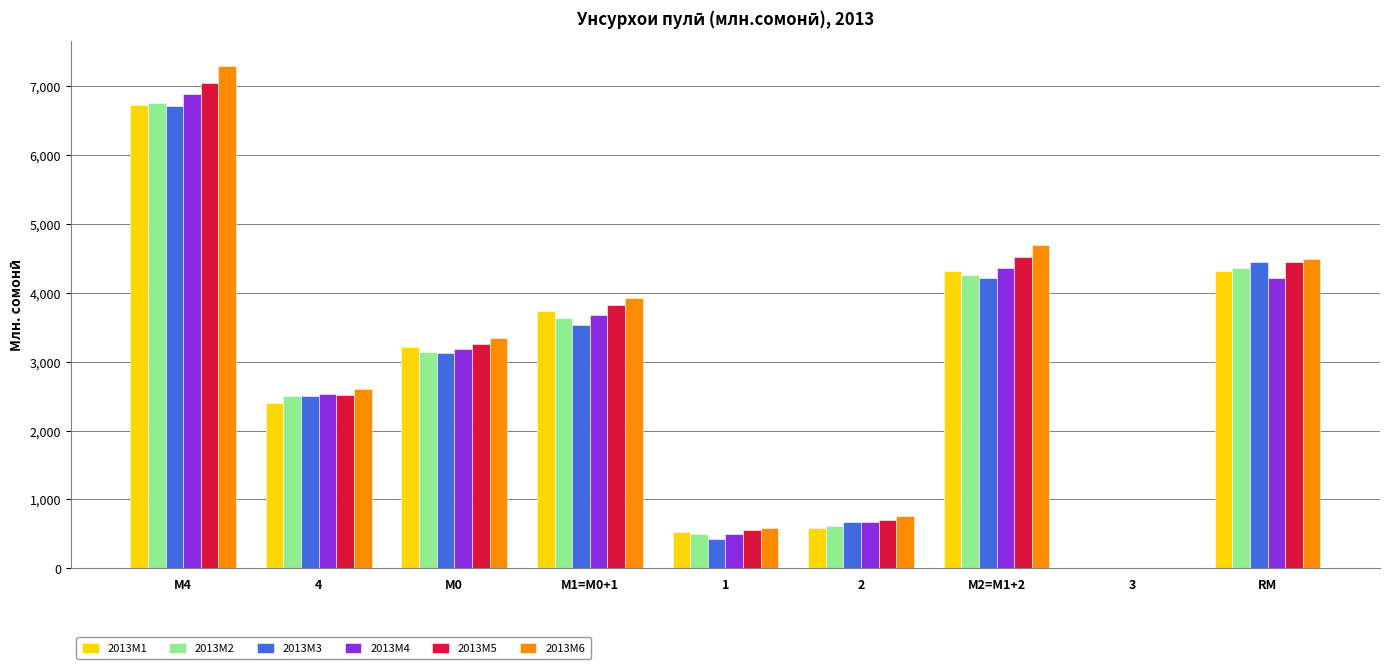

What is the sum of all 2013M5 values?

26874.4